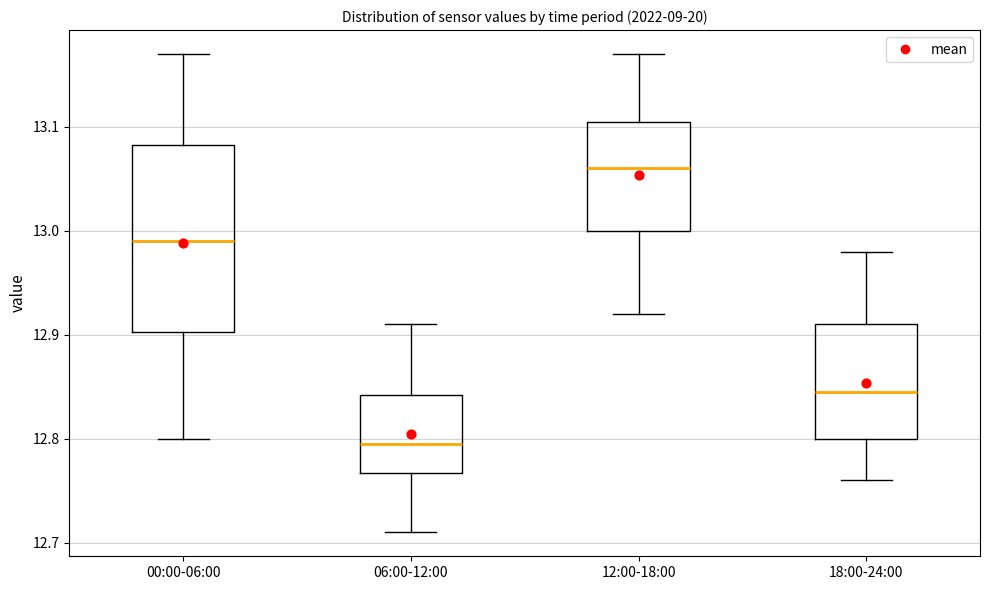

Which box is the tallest, from its lower edge to its upper edge?

00:00-06:00